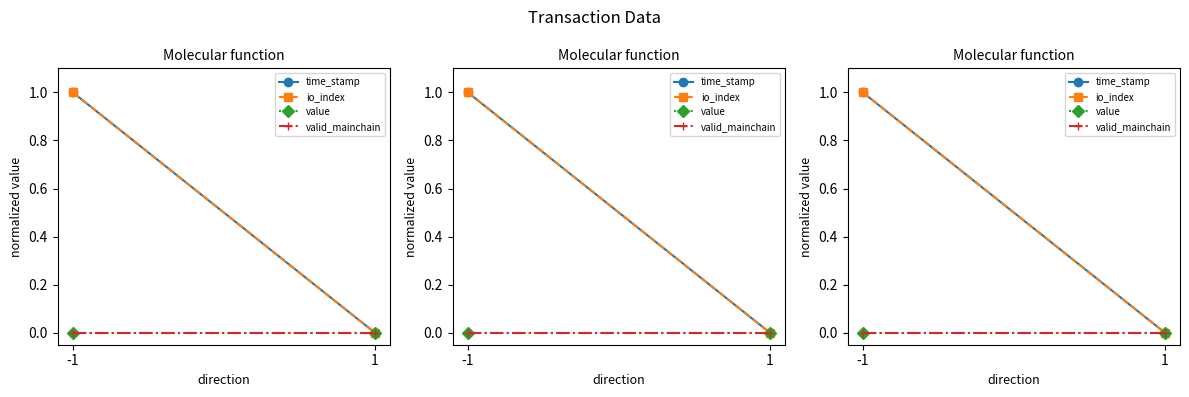

Reading left to right, what are all the values shown in this chart?

time_stamp: 1	0
io_index: 1	0
value: 0	0
valid_mainchain: 0	0